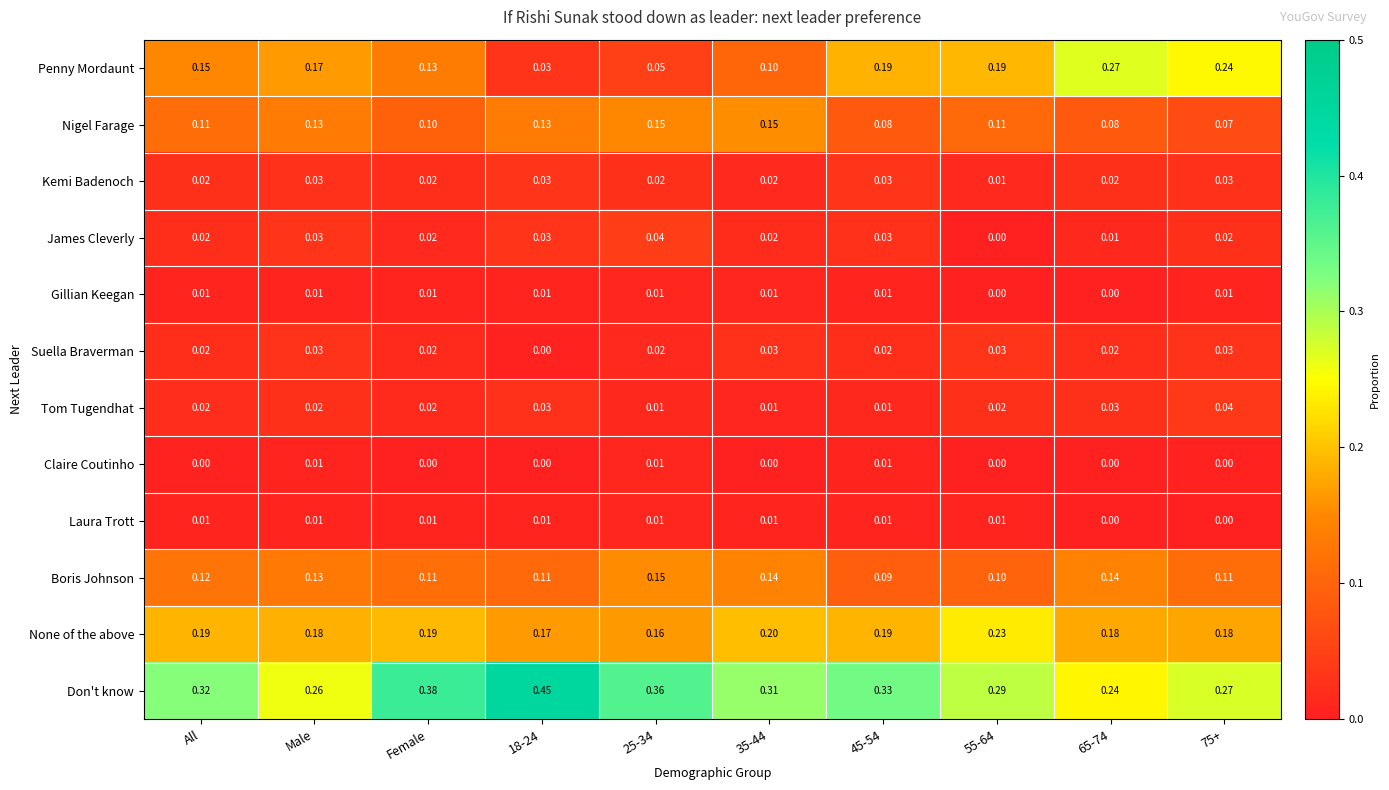

Which series has the largest total across all categories?

Don't know